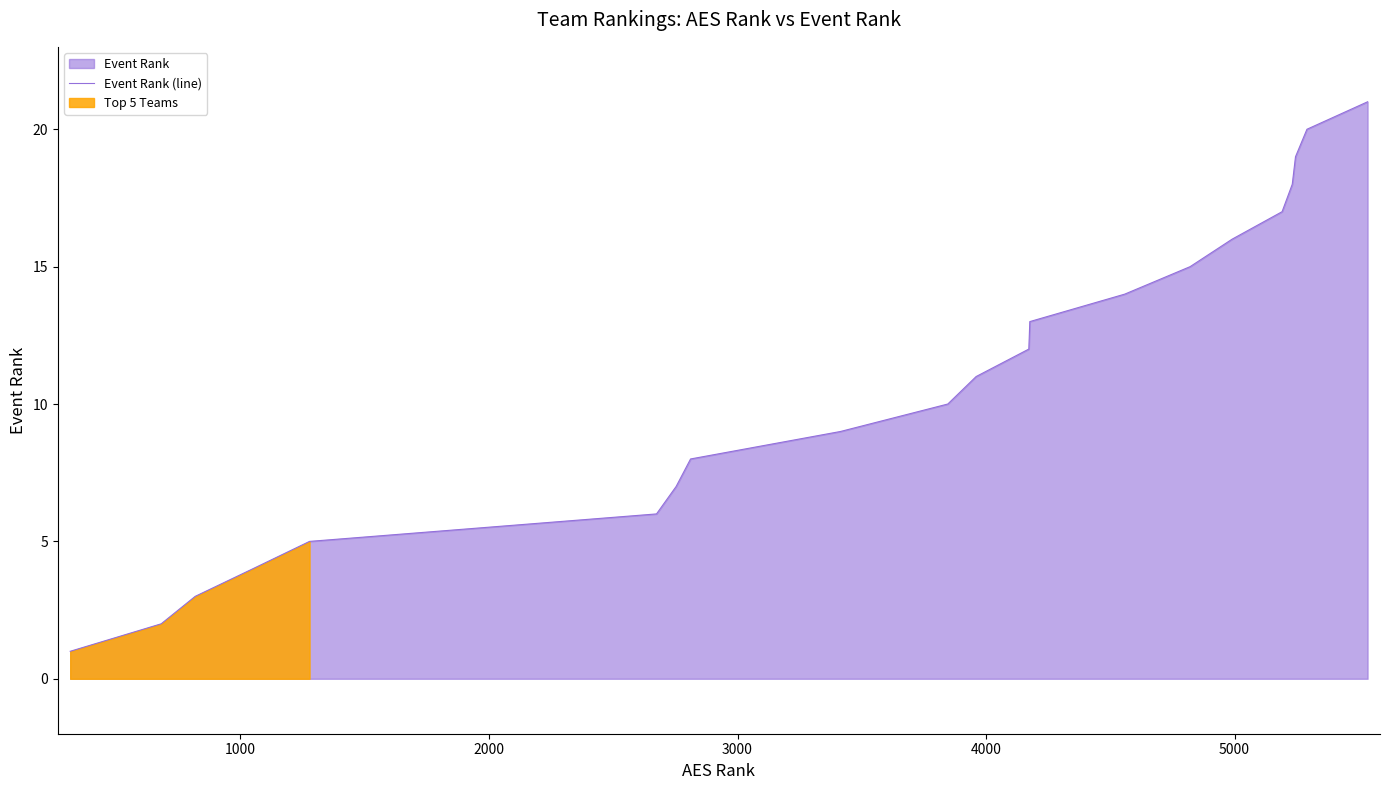

Reading right to left, transcribe all the data shown in this chart.

21	20	19	18	17	16	15	14	13	12	11	10	9	8	7	6	5	4	3	2	1